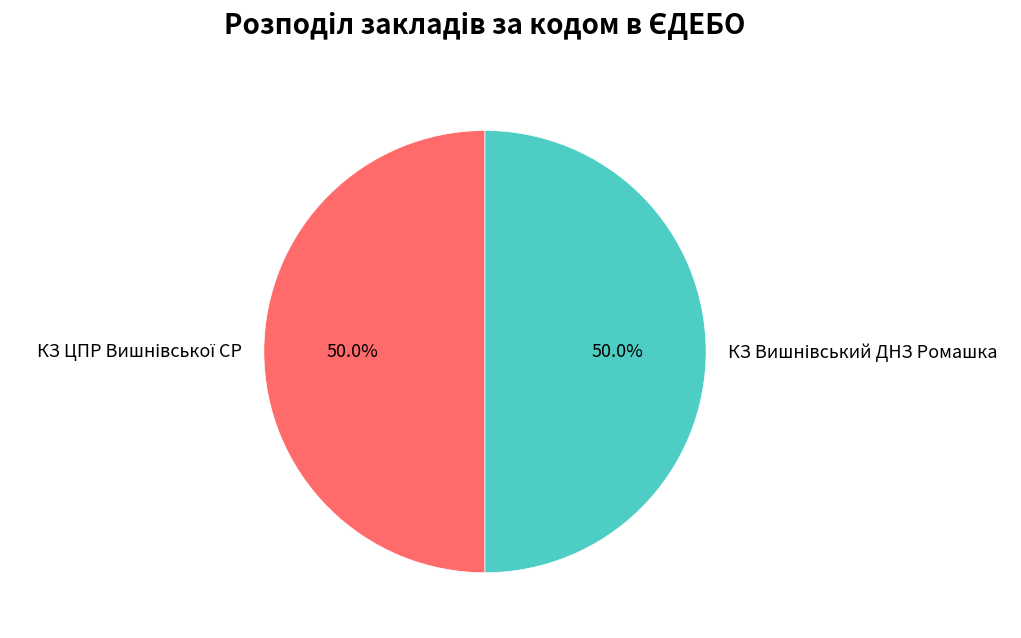

Count the number of slices in the pie.

2